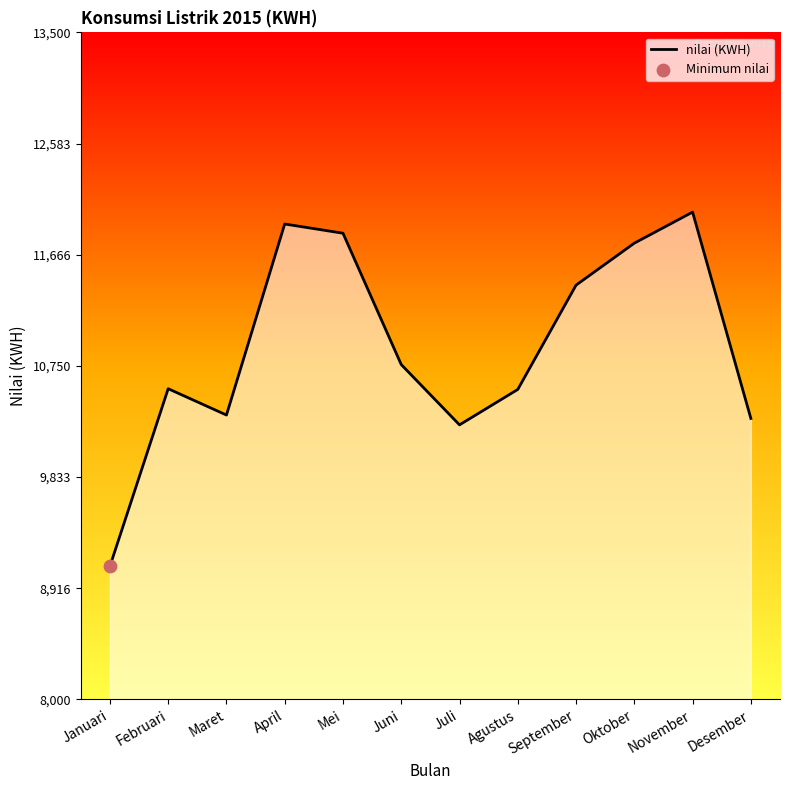

Approximately how many times larger is the value at Juni compared to September?

0.9